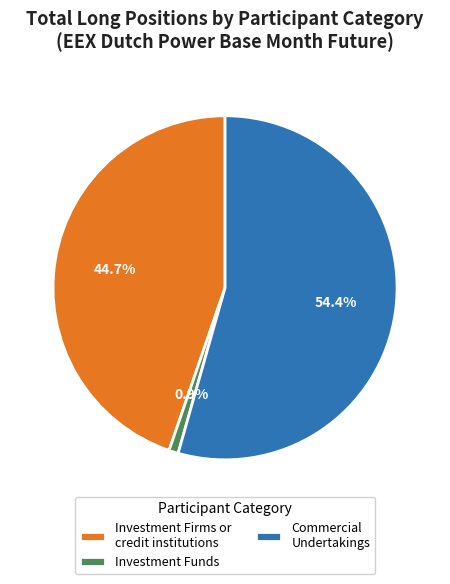

How many segments does this pie chart have?

3